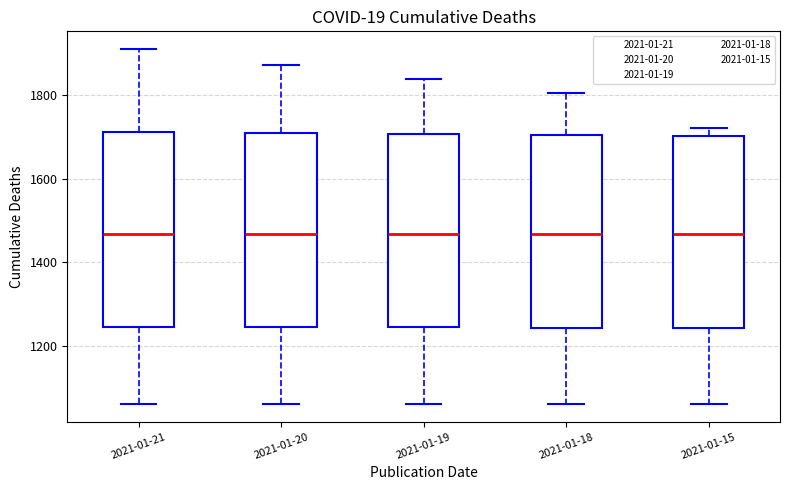

Reading left to right, transcribe this box plot: for each box, give where its median line is, the range the box spans, and where its two whiskers end, as read against the y-axis. The values are not printed on the chart, so give them approximately, as read against the axis.

2021-01-21: median 1460, box 1240 to 1720, whiskers 1060 to 1900
2021-01-20: median 1460, box 1240 to 1700, whiskers 1060 to 1880
2021-01-19: median 1460, box 1240 to 1700, whiskers 1060 to 1840
2021-01-18: median 1460, box 1240 to 1700, whiskers 1060 to 1800
2021-01-15: median 1460, box 1240 to 1700, whiskers 1060 to 1720